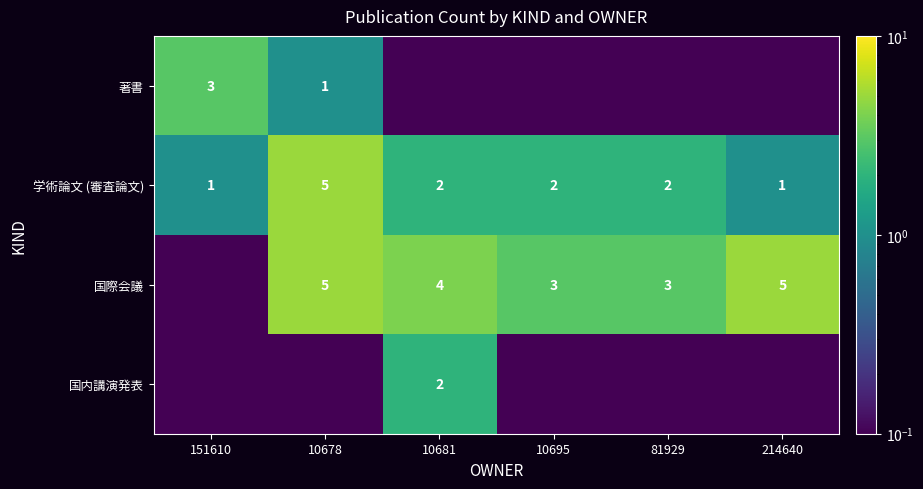

At which category is the sum across all series the highest?

10678